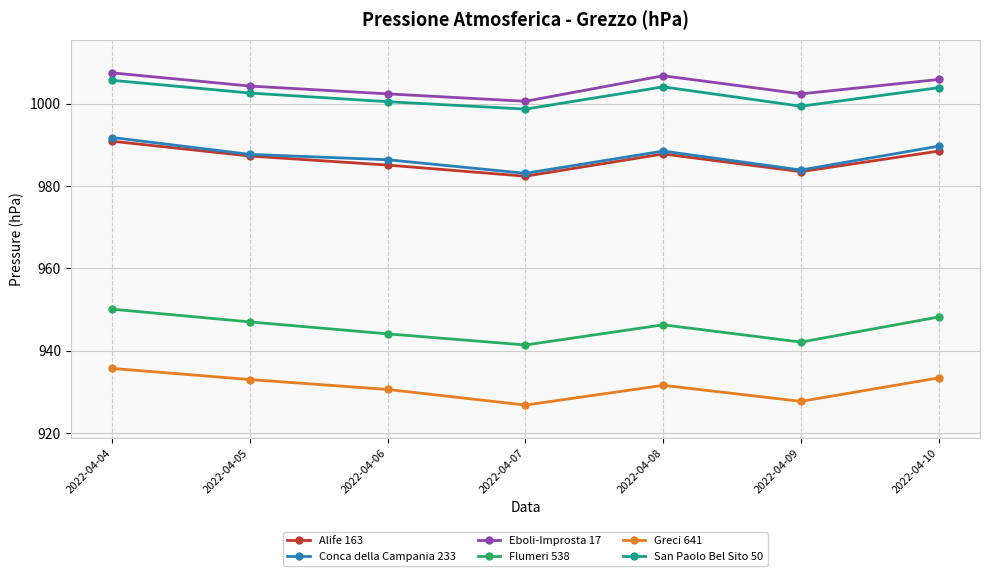

The Eboli-Improsta 17 series shows 1002.4 at 2022-04-09. True or false?

True